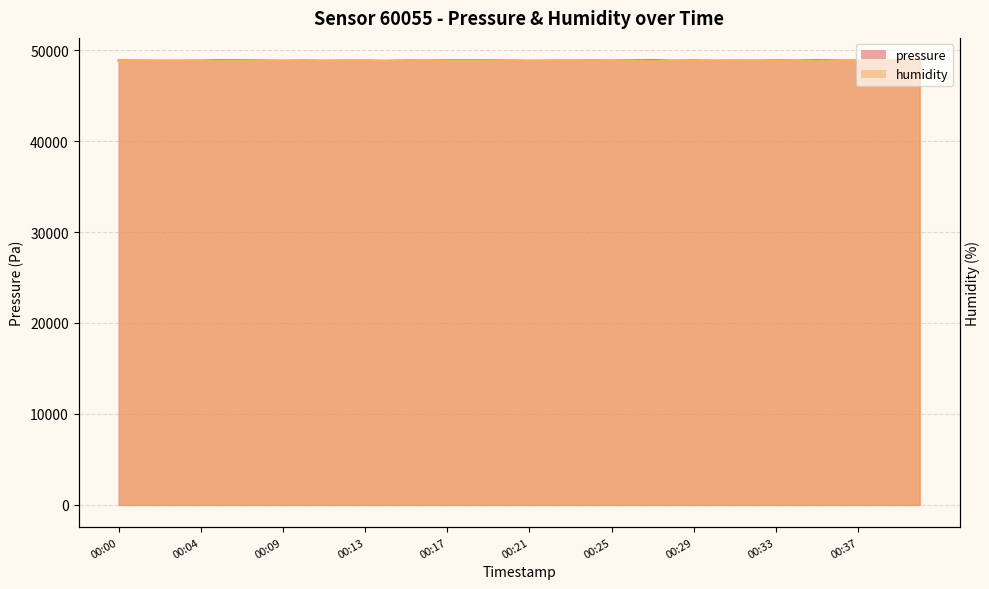

Is it true that the value at 00:15 is 33368.3?

False